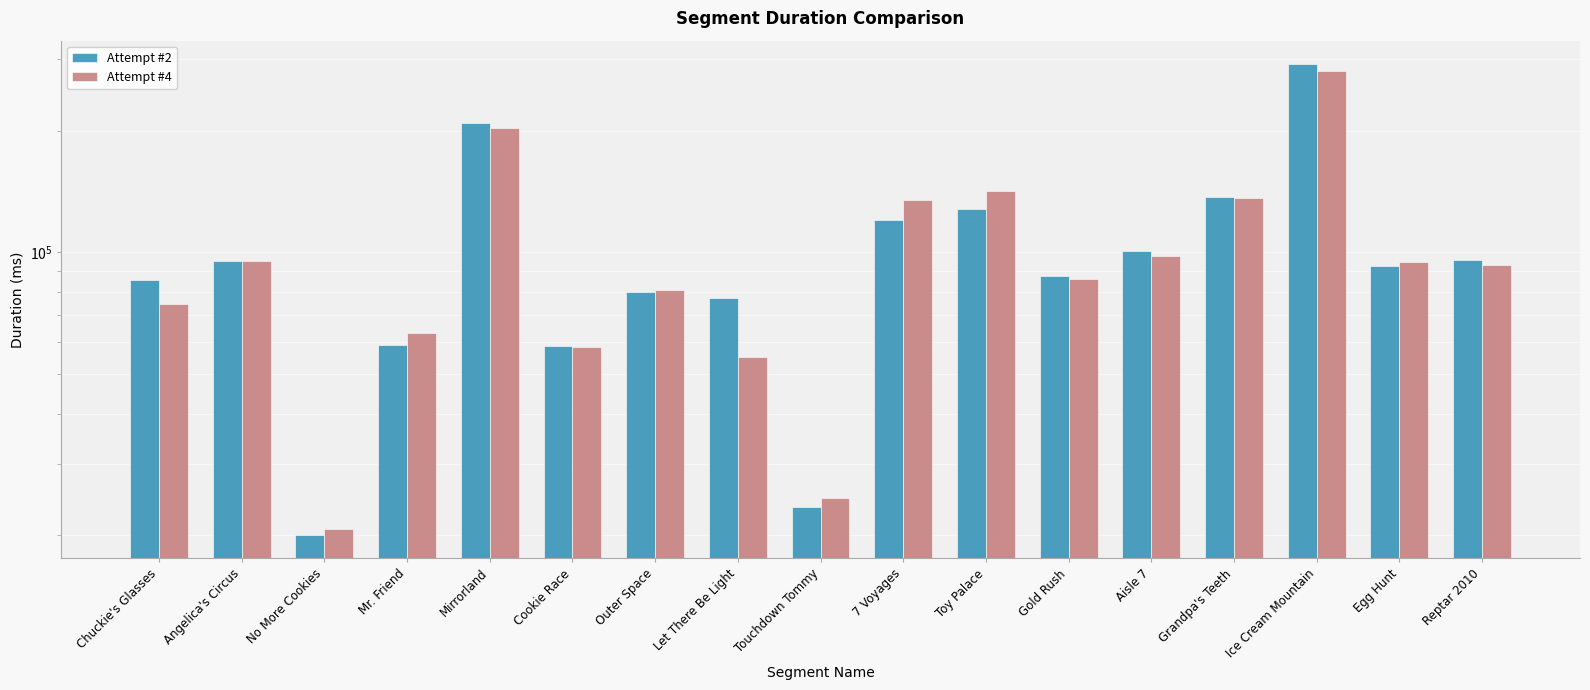

What is the smallest value displayed?

20065